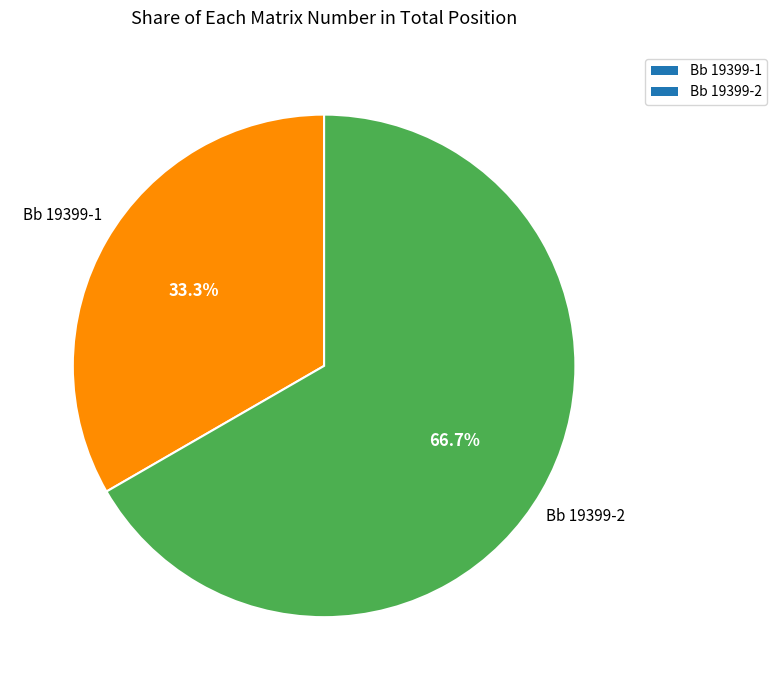

How much of the chart is everything except Bb 19399-2?

33.3%